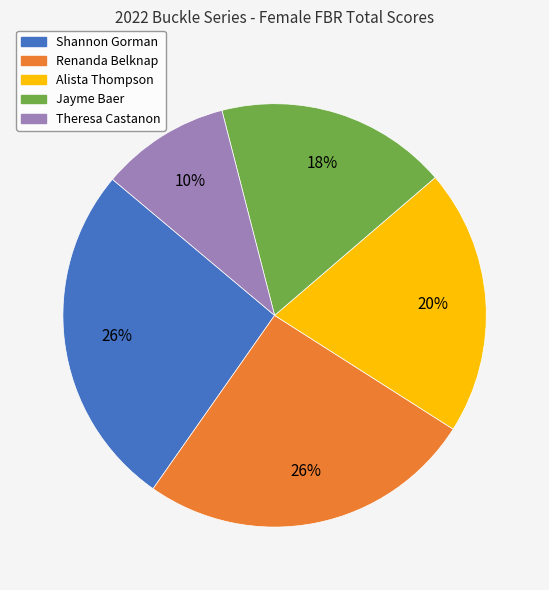

What percentage is the Renanda Belknap slice, to the nearest percent?

26%